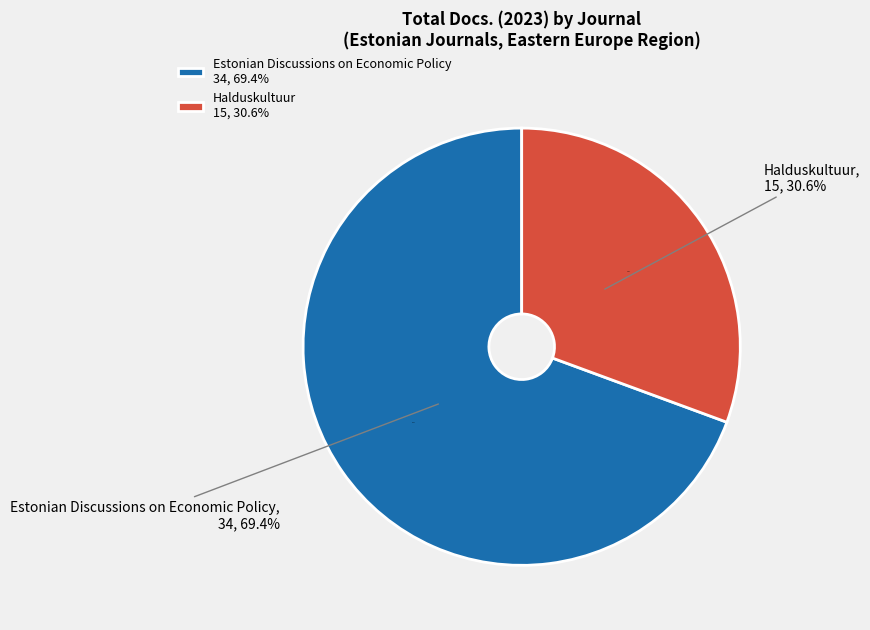

How many slices are in this pie chart?

2